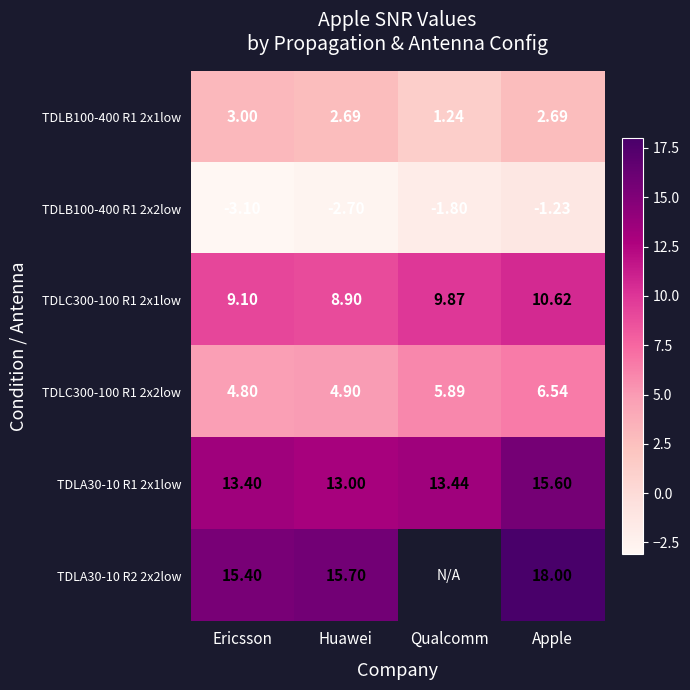

True or false: TDLC300-100 R1 2x1low has a value of 11.9 at Ericsson.

False